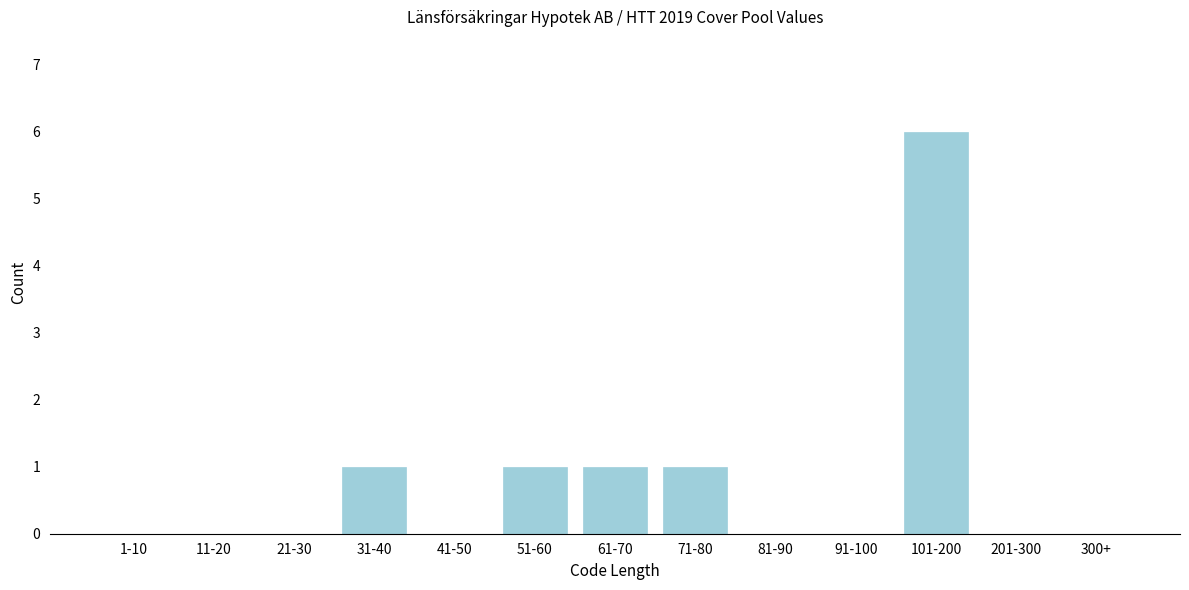

Reading left to right, transcribe all the data shown in this chart.

1-10=0	11-20=0	21-30=0	31-40=1	41-50=0	51-60=1	61-70=1	71-80=1	81-90=0	91-100=0	101-200=6	201-300=0	300+=0